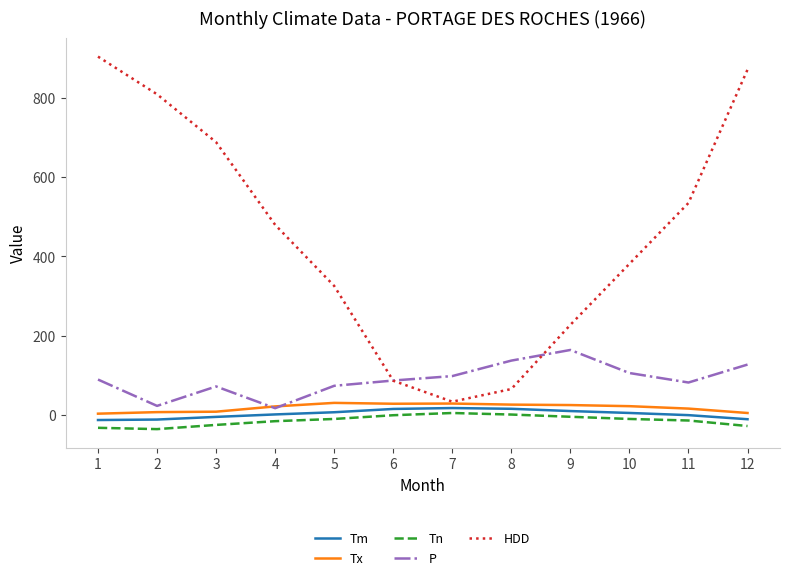

Which series has the widest spread of values?

HDD